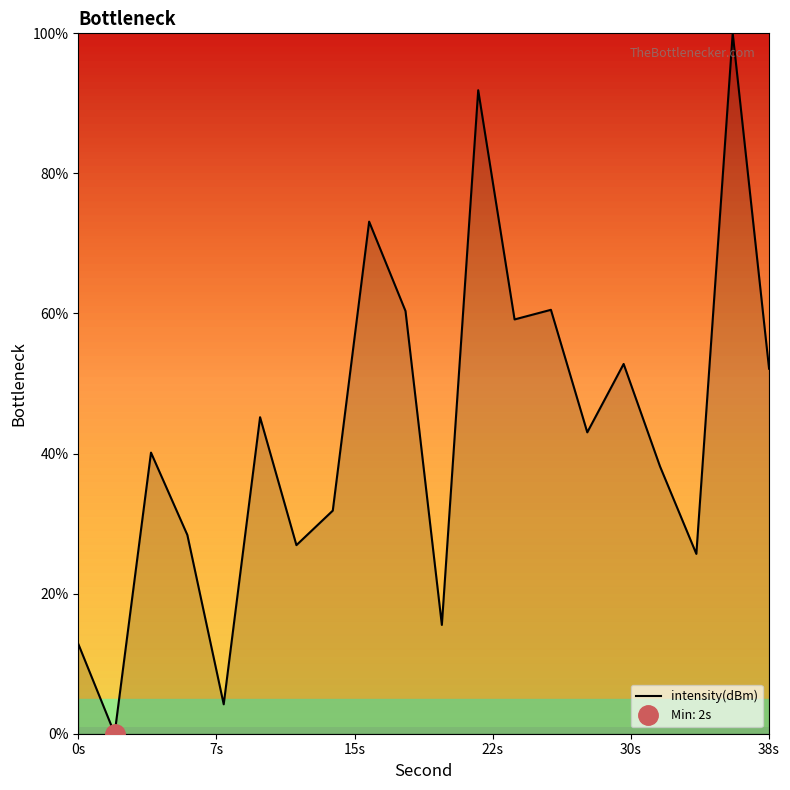

How many interior local valleys (lower than both neighbors) does the data have?

7